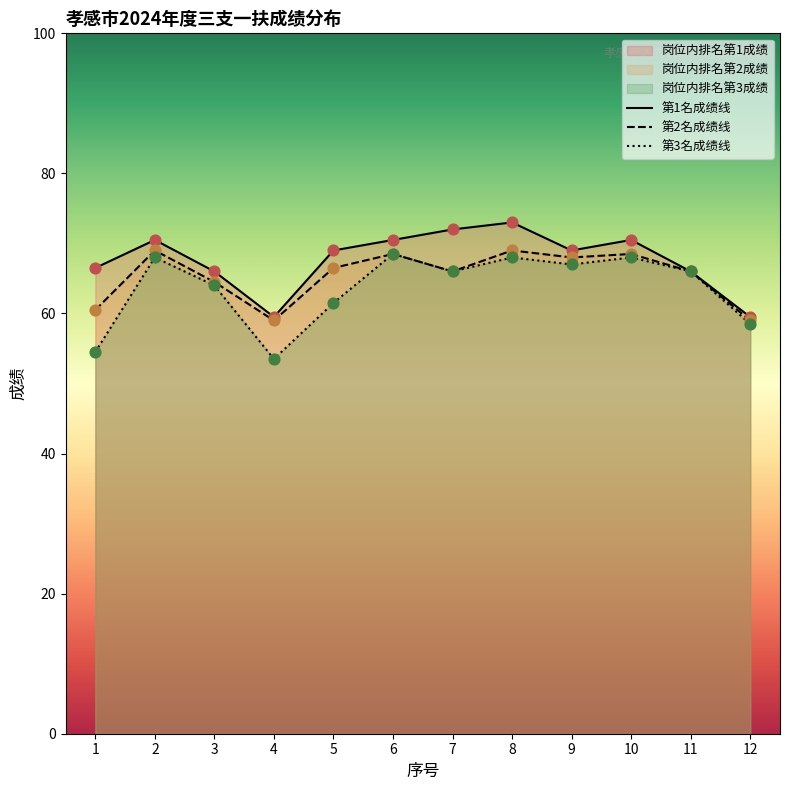

At how many categories does at least one series exceed 64?

10